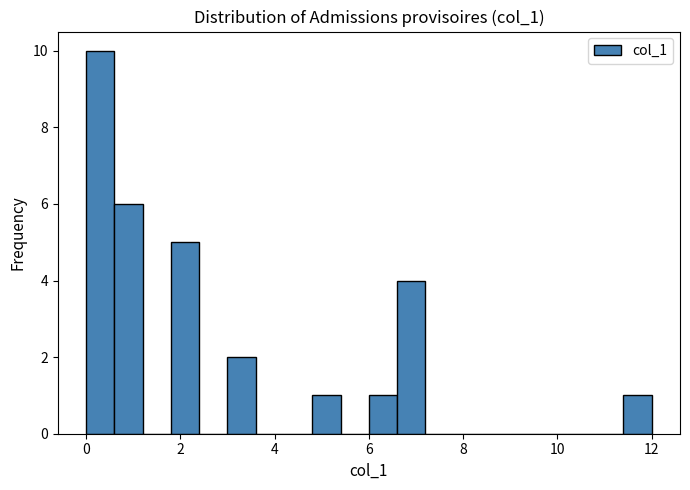

Read against the x-axis, roughly where is the centre of the tallest bar?

0.4